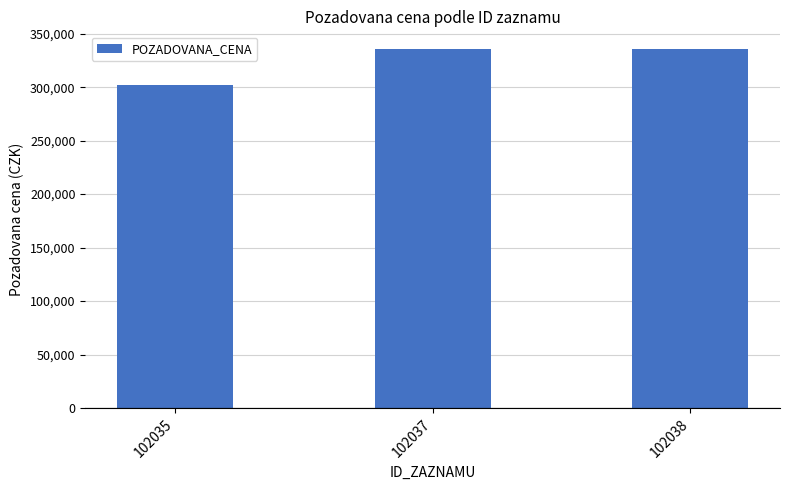

What value does the data have at 102038, to the nearest 10?

335460